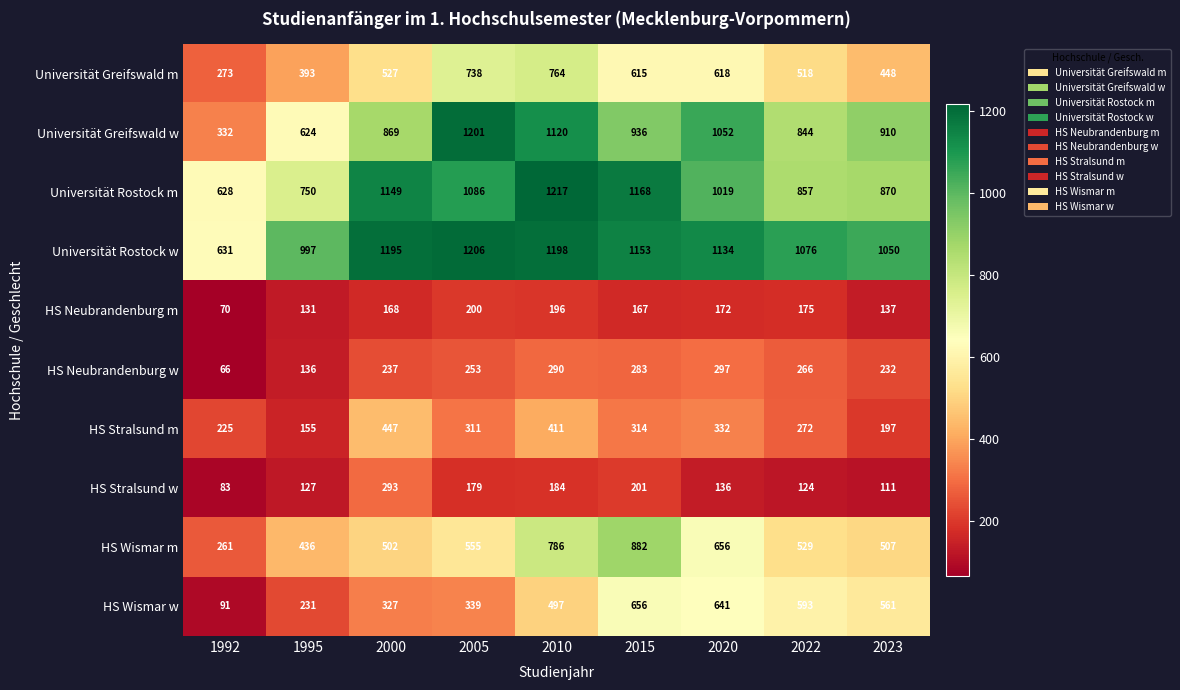

Where does the HS Stralsund w series first go above 136?

2000